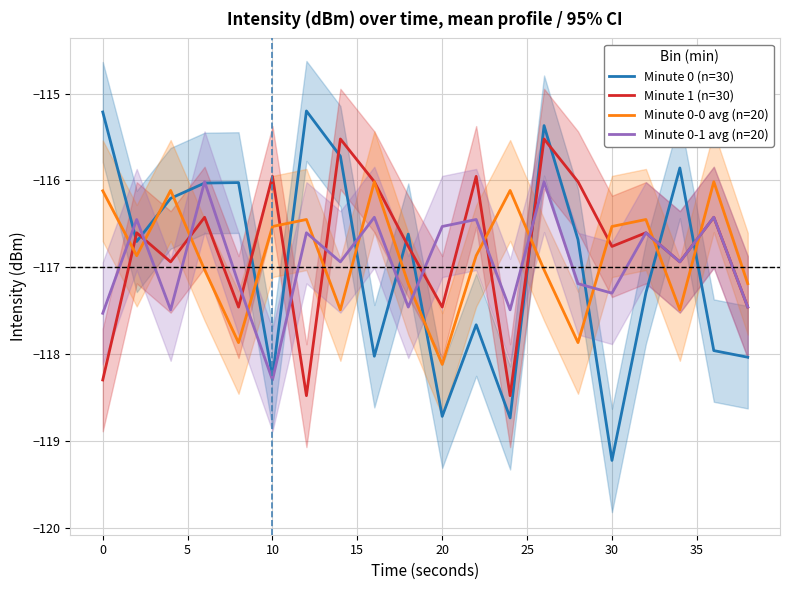

How many data points does each series have?

20